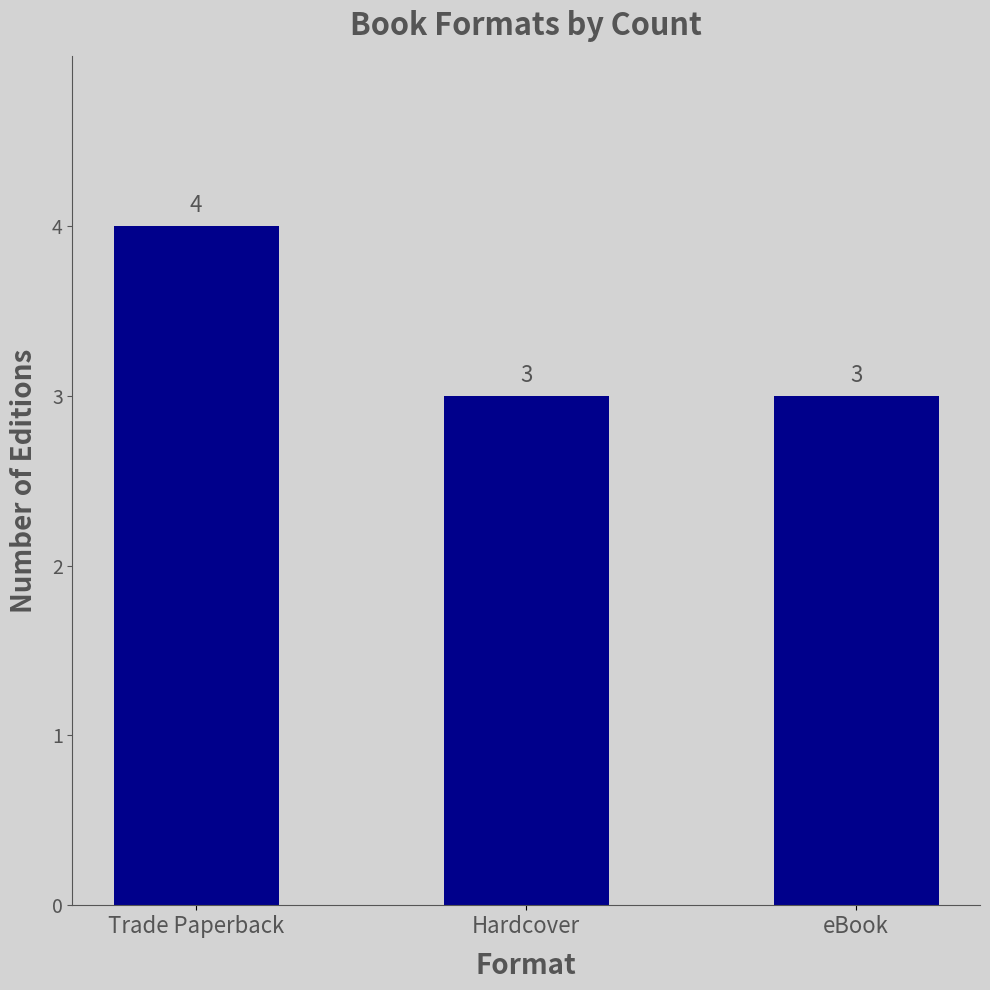

What position from the right is Trade Paperback?

3